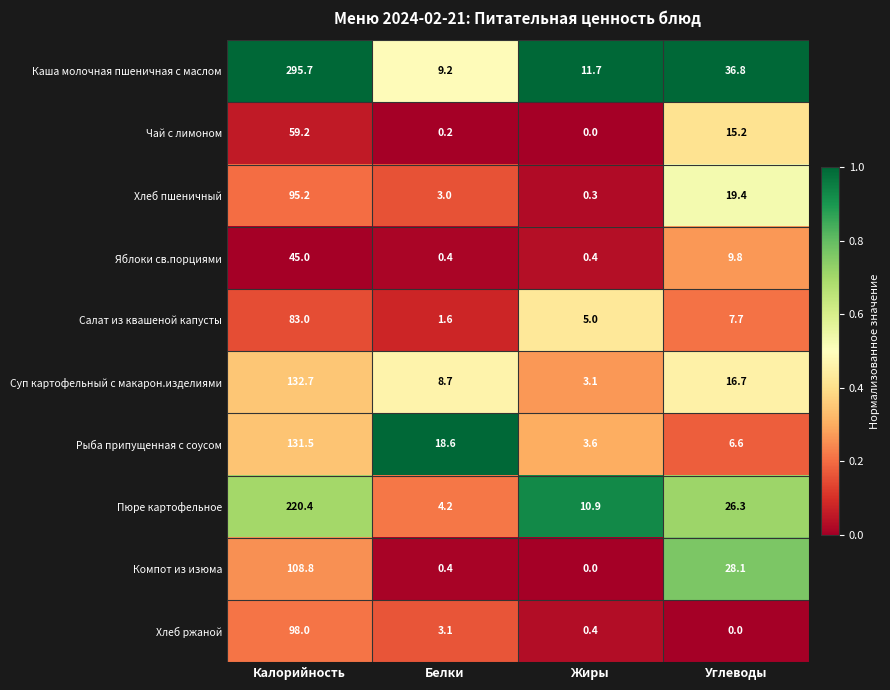

What is the sum of all Пюре картофельное values?

261.8